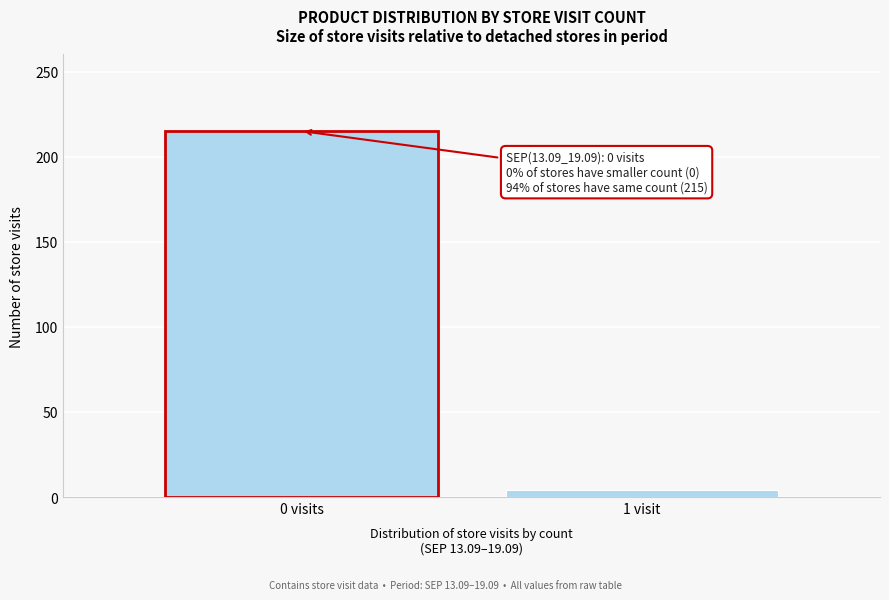

Reading left to right, list all the values displayed in this chart.

0 visits=215	1 visit=4